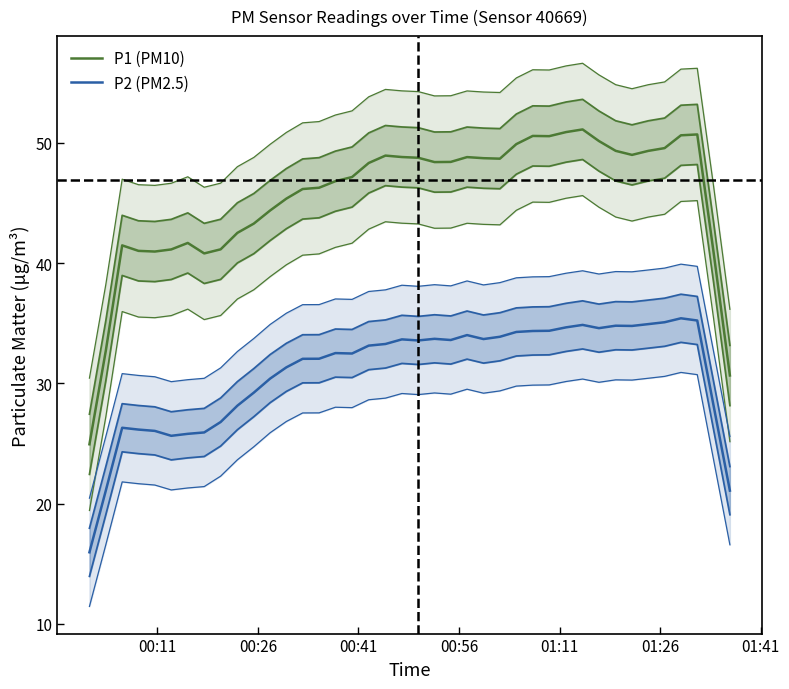

What is the difference between the maximum and minimum values in the P2 (PM2.5) series?

19.4